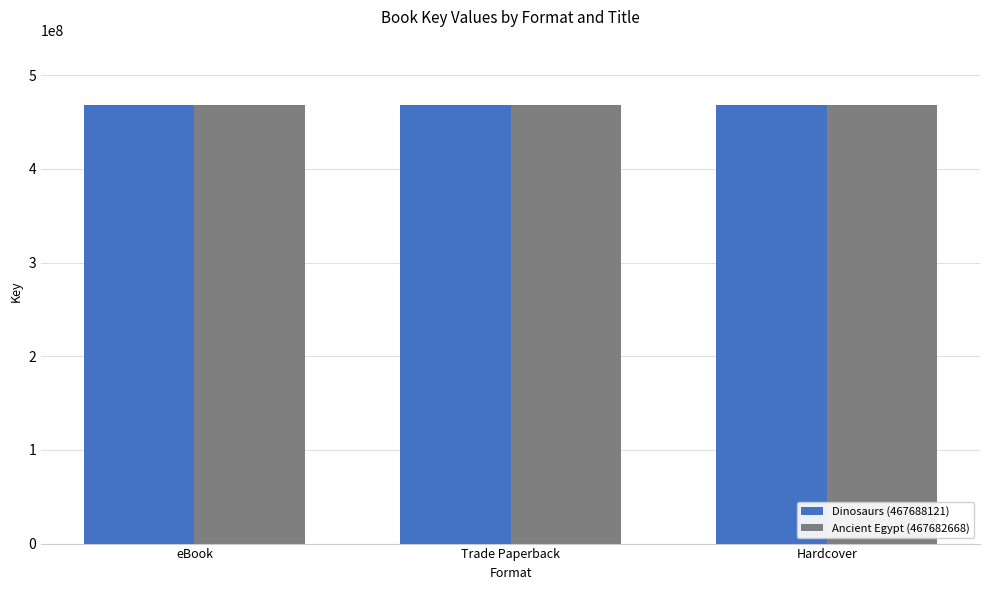

What are all the series names shown in the legend?

Dinosaurs (467688121), Ancient Egypt (467682668)